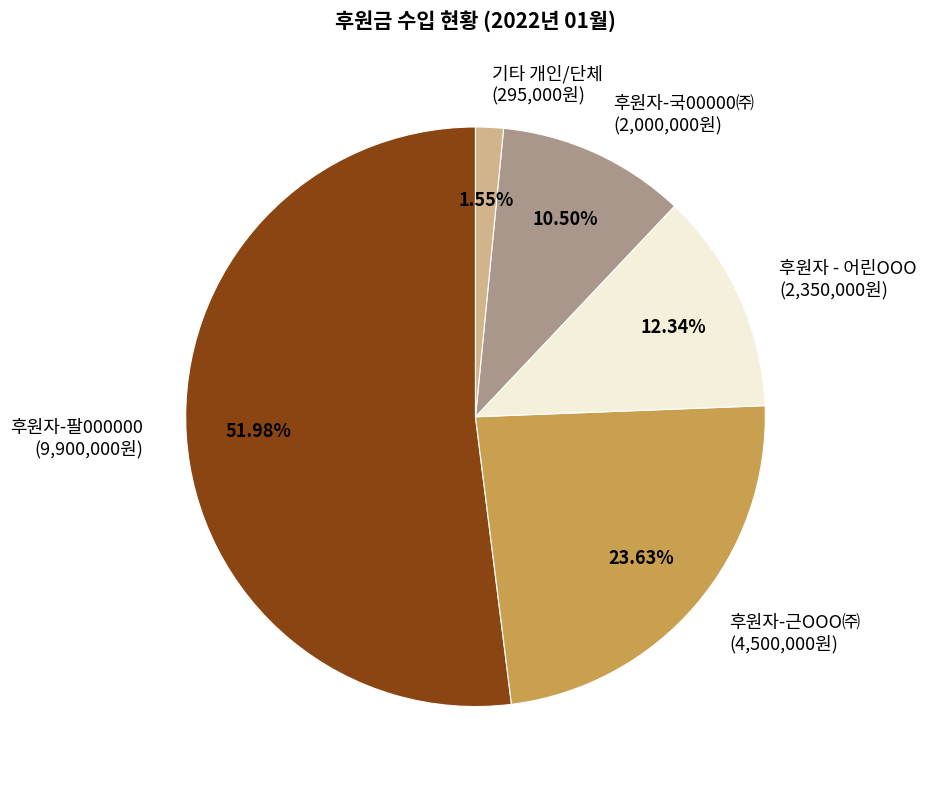

Approximately how many times larger is the value at 후원자 - 어린OOO (2,350,000원) compared to 기타 개인/단체 (295,000원)?

8.0